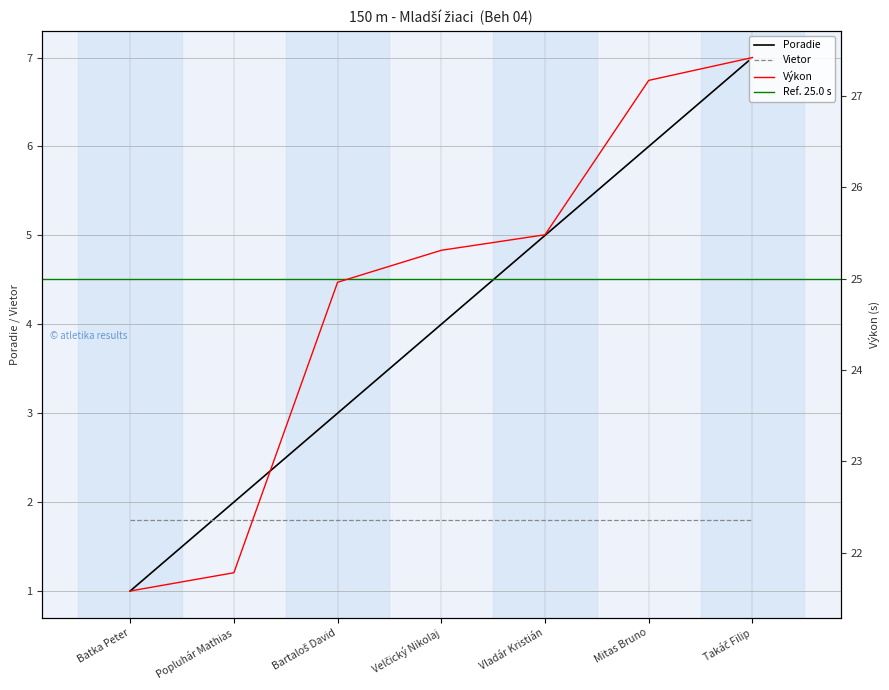

Reading right to left, transcribe all the data shown in this chart.

Poradie: Takáč Filip=7.0	Mitas Bruno=6.0	Vladár Kristián=5.0	Velčický Nikolaj=4.0	Bartaloš David=3.0	Popluhár Mathias=2.0	Batka Peter=1.0
Výkon: Takáč Filip=27.4	Mitas Bruno=27.2	Vladár Kristián=25.5	Velčický Nikolaj=25.3	Bartaloš David=25.0	Popluhár Mathias=21.8	Batka Peter=21.6